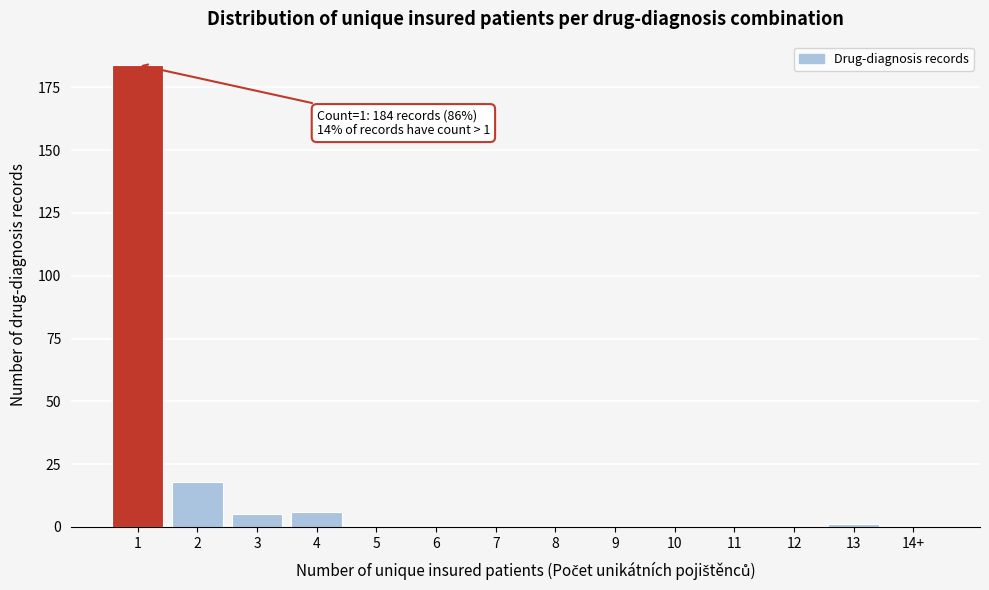

Reading left to right, list all the values displayed in this chart.

1=184	2=18	3=5	4=6	5=0	6=0	7=0	8=0	9=0	10=0	11=0	12=0	13=1	14+=0